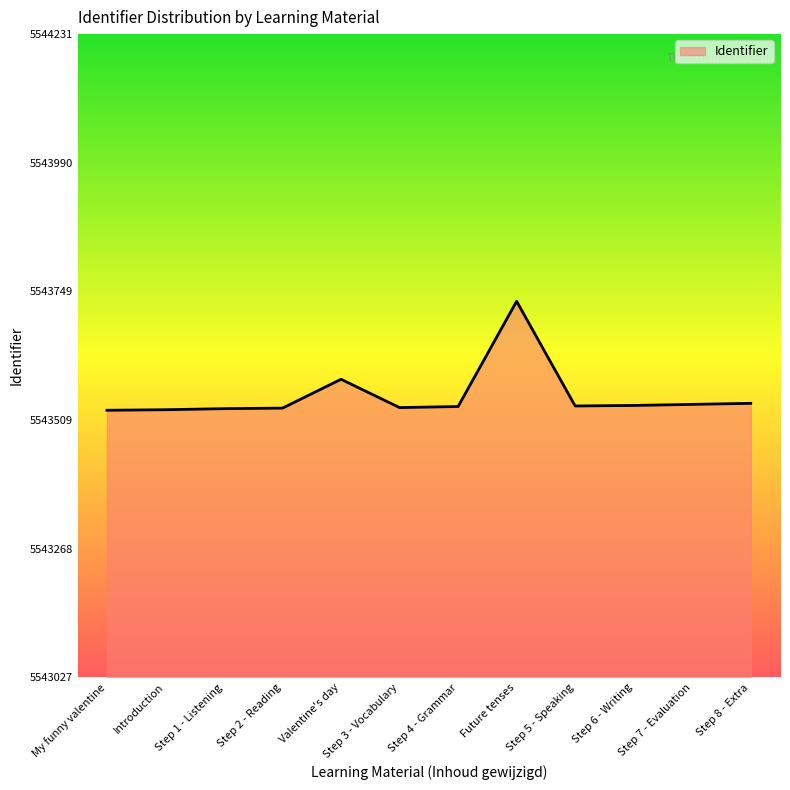

How many categories are shown in the chart?

12